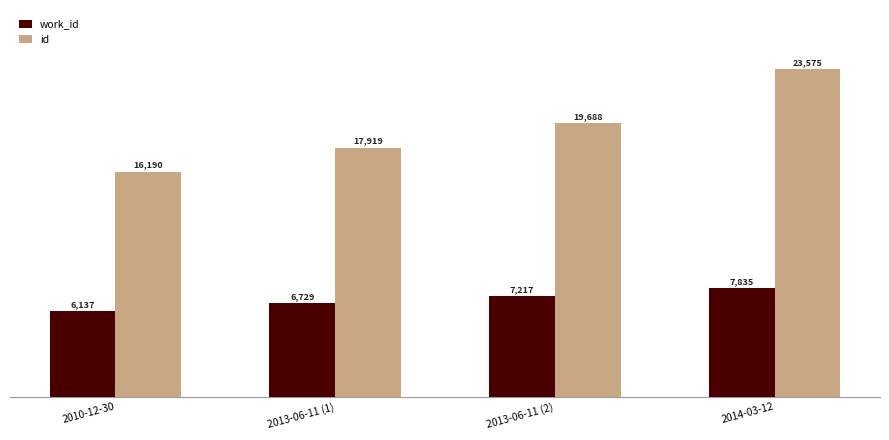

Which series has the largest total across all categories?

id